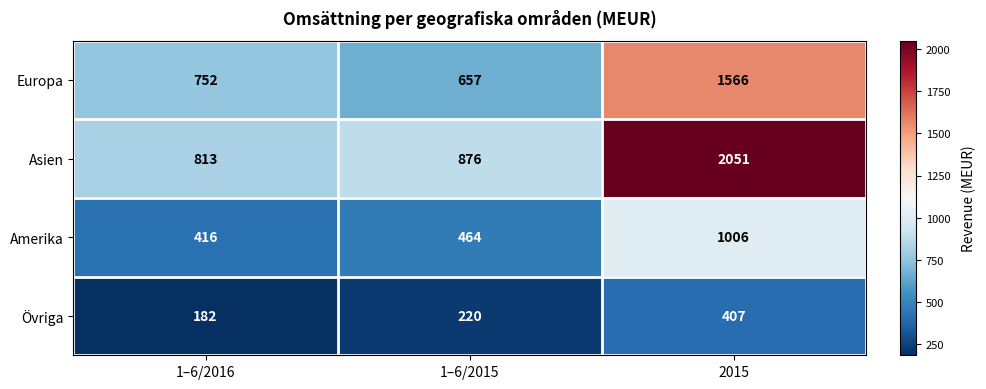

Reading left to right, extract all data points from this chart.

Europa: 1–6/2016=752	1–6/2015=657	2015=1566
Asien: 1–6/2016=813	1–6/2015=876	2015=2051
Amerika: 1–6/2016=416	1–6/2015=464	2015=1006
Övriga: 1–6/2016=182	1–6/2015=220	2015=407